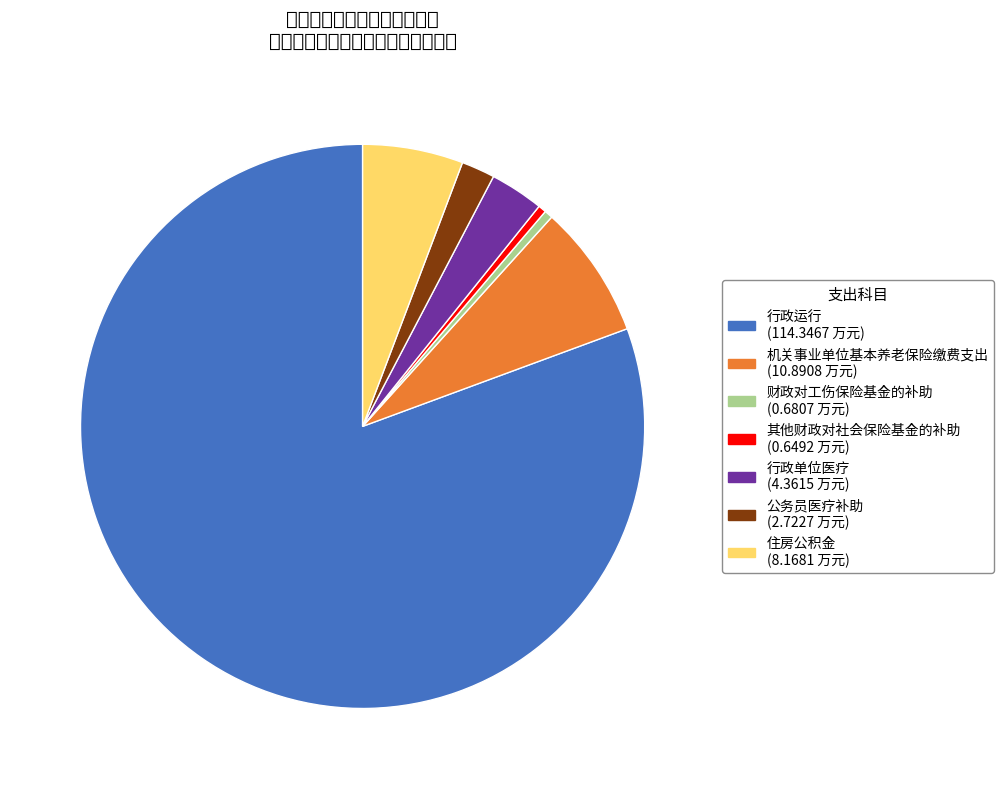

Which slice is the largest?

行政运行